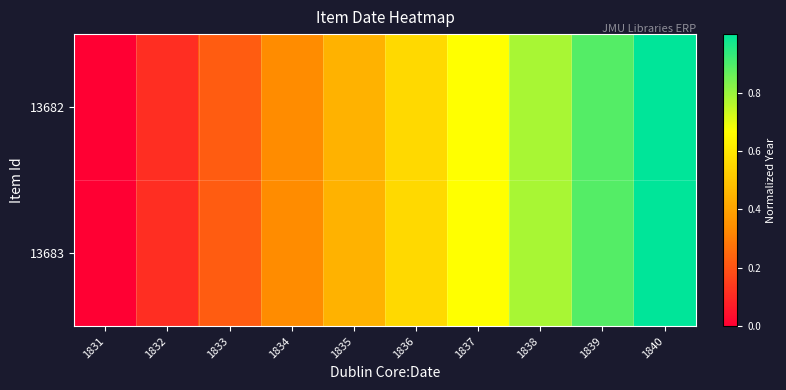

Which has a higher value, 1832 or 1838?

1838